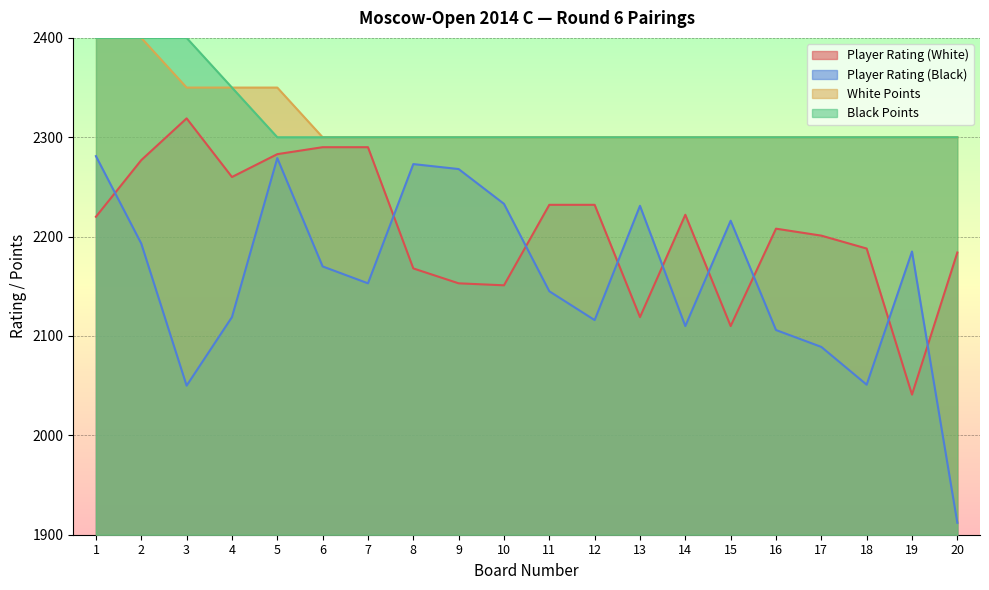

What is the value of the White Points point at the 3rd from the left?

2350